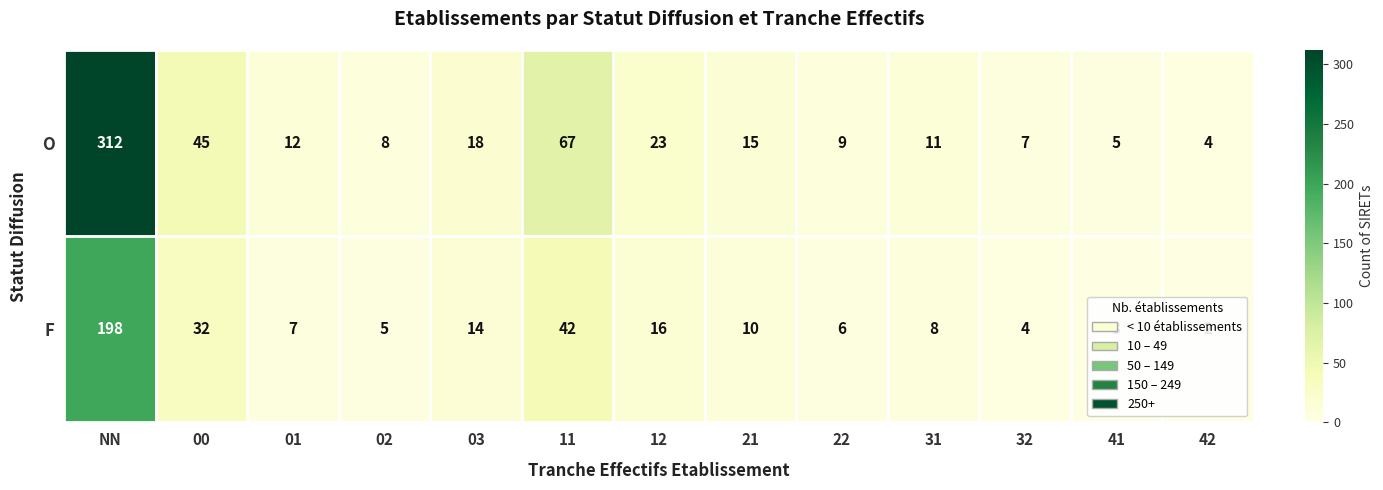

What is the sum of the O values at 41 and 03?

23